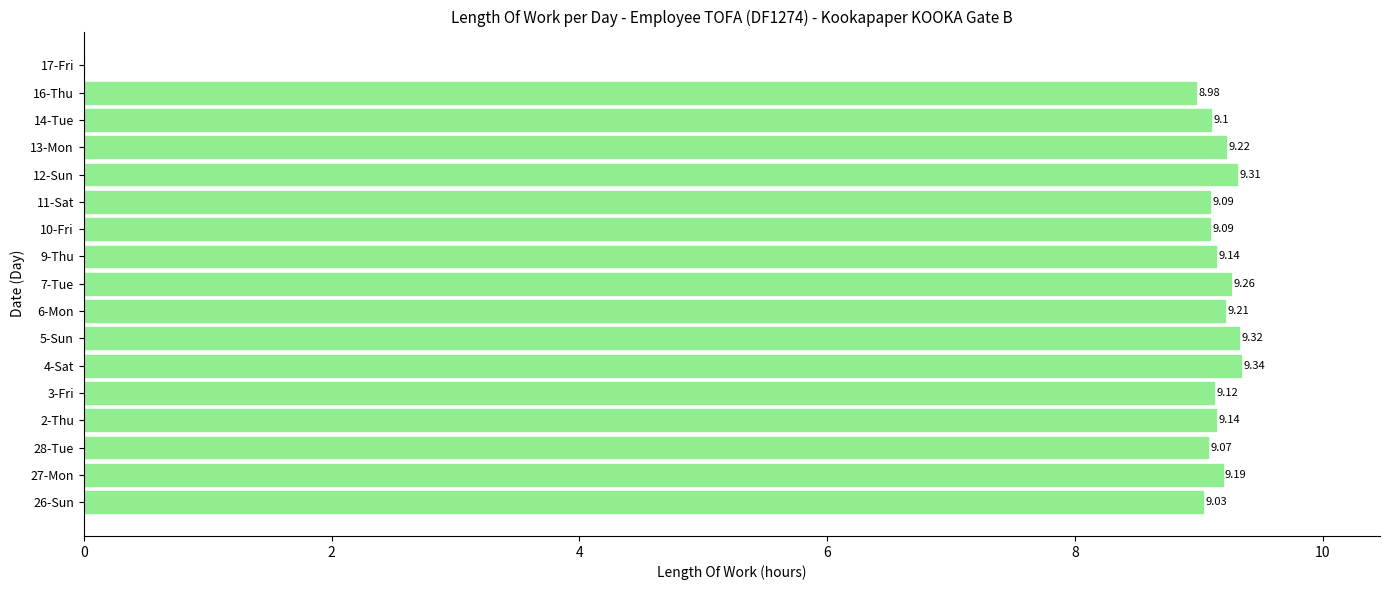

Are the bars grouped side by side (vs. stacked)?

No